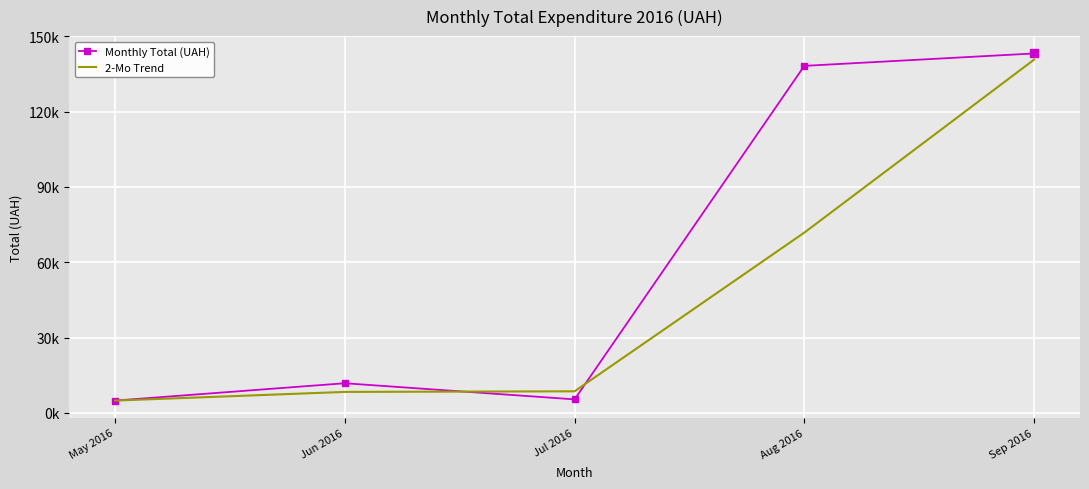

What are all the series names shown in the legend?

Monthly Total (UAH), 2-Mo Trend